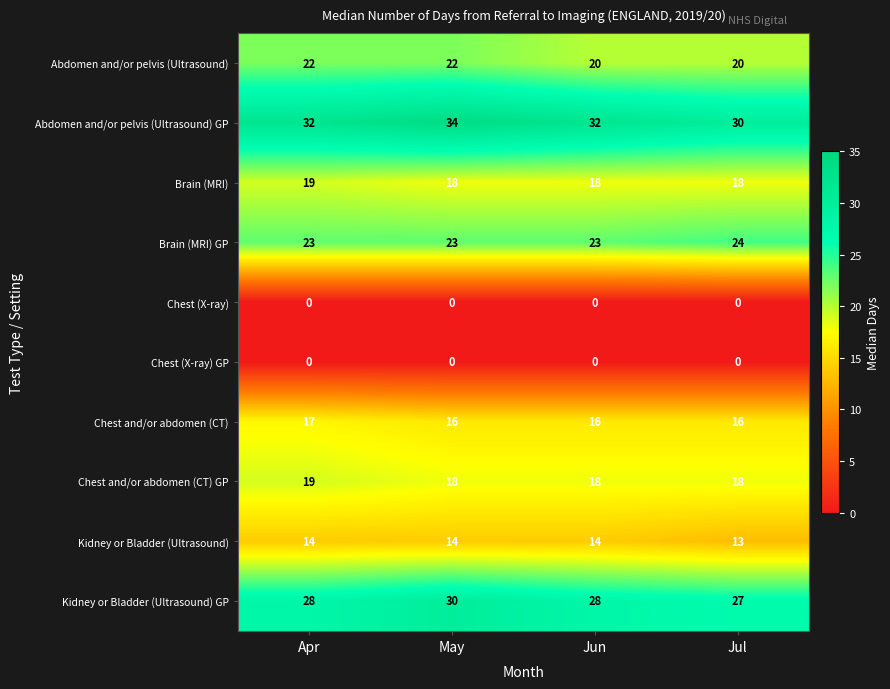

Which series has the largest total across all categories?

Abdomen and/or pelvis (Ultrasound) GP